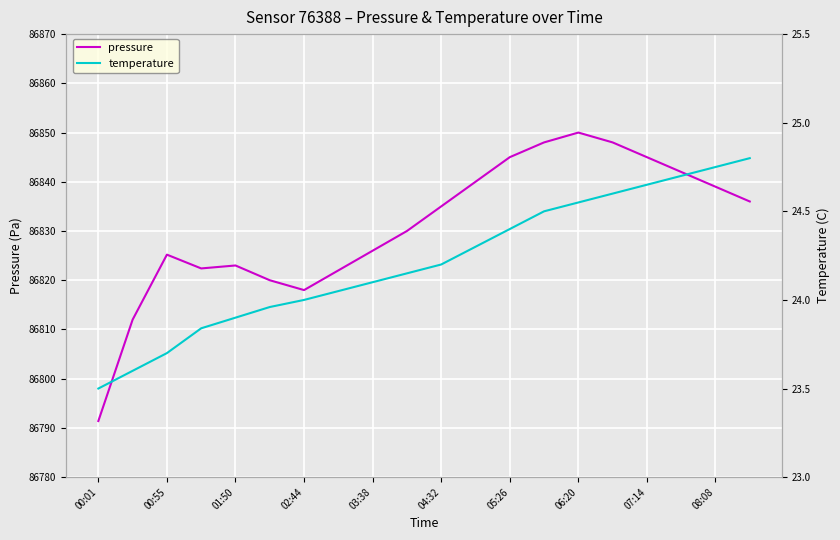

At which label does pressure reach its minimum?

00:01